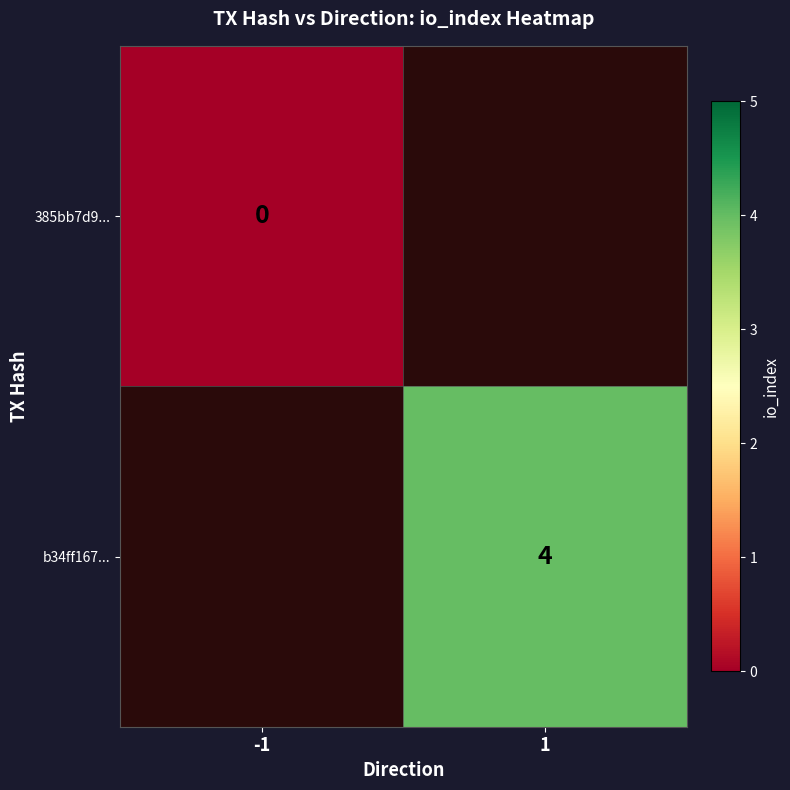

Which has a higher value, -1 or 1?

1